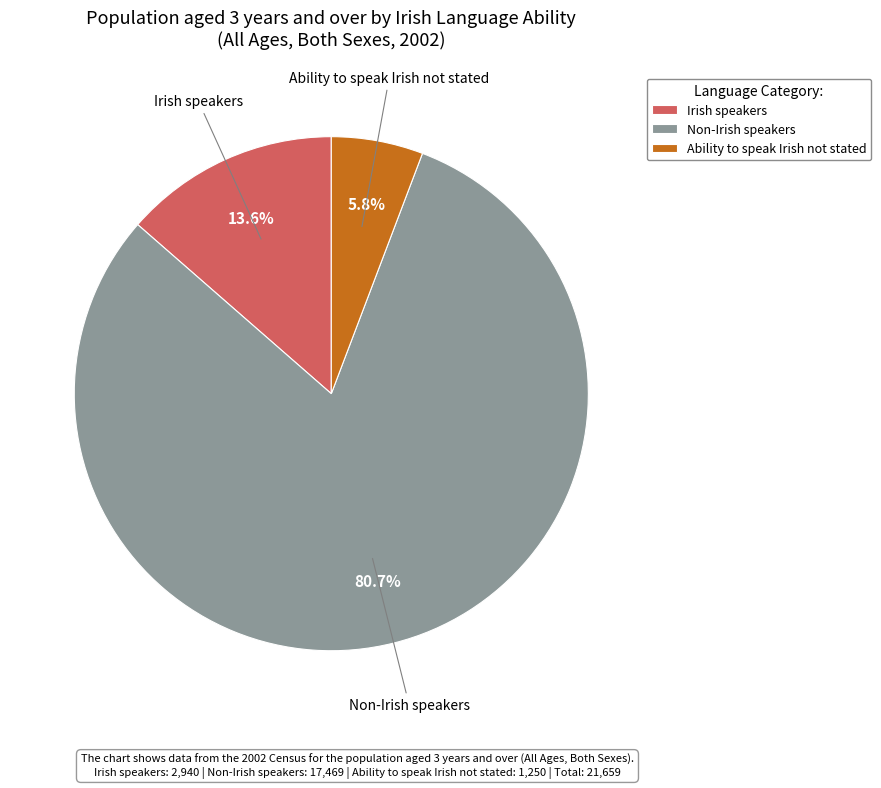

The Ability to speak Irish not stated slice represents 18% of the pie. True or false?

False